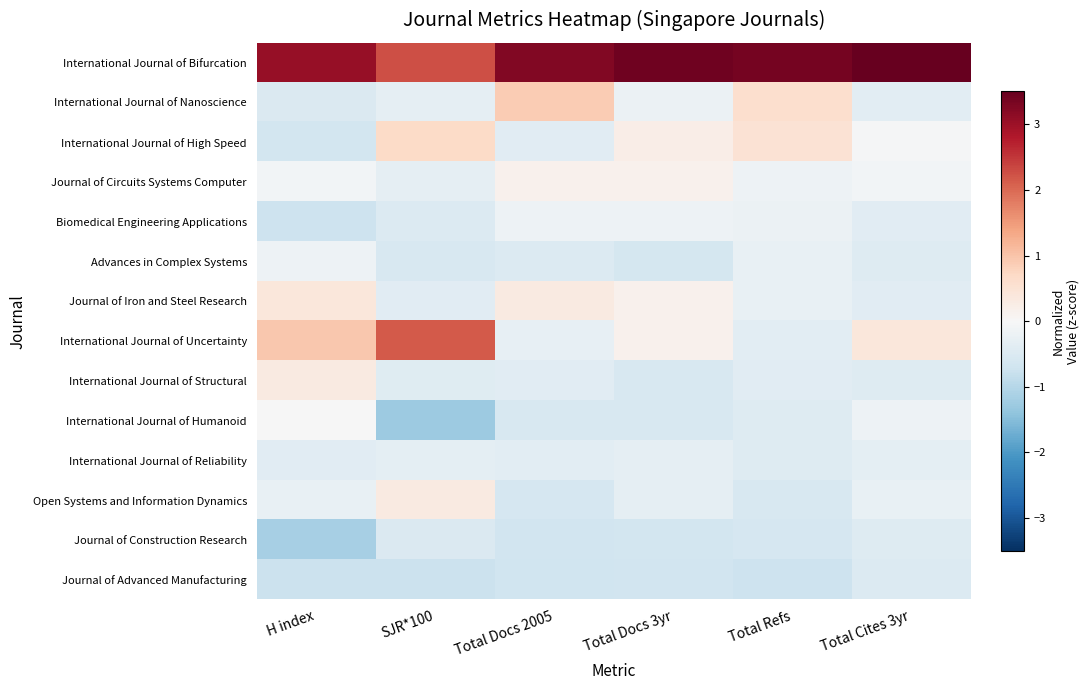

List the series in order of their peak value, lowest first.

Journal of Advanced Manufacturing, Journal of Construction Research, International Journal of Reliability, Advances in Complex Systems, Biomedical Engineering Applications, International Journal of Humanoid, Journal of Circuits Systems Computer, Open Systems and Information Dynamics, International Journal of Structural, Journal of Iron and Steel Research, International Journal of High Speed, International Journal of Nanoscience, International Journal of Uncertainty, International Journal of Bifurcation